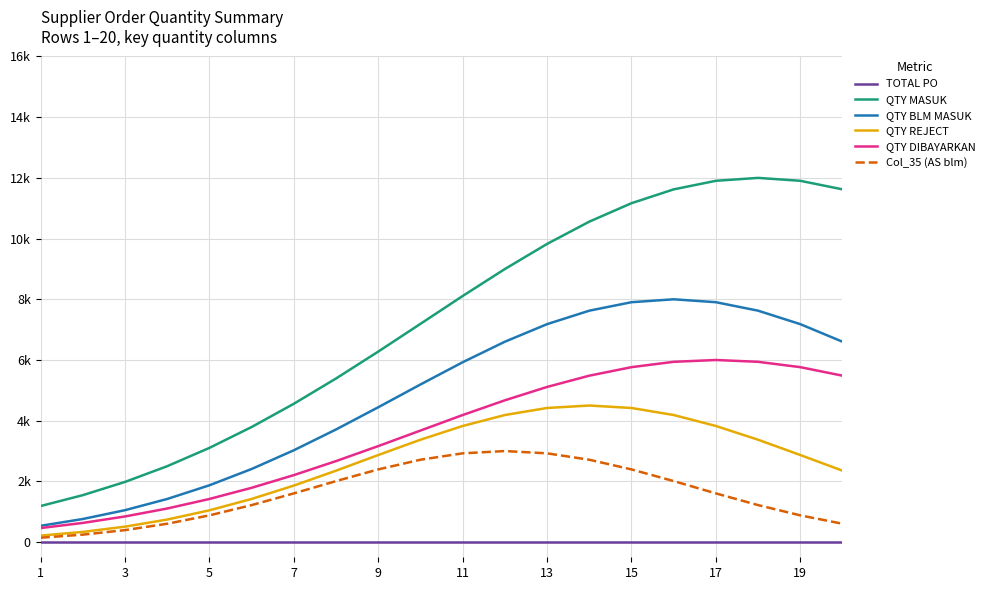

What are all the series names shown in the legend?

TOTAL PO, QTY MASUK, QTY BLM MASUK, QTY REJECT, QTY DIBAYARKAN, Col_35 (AS blm)